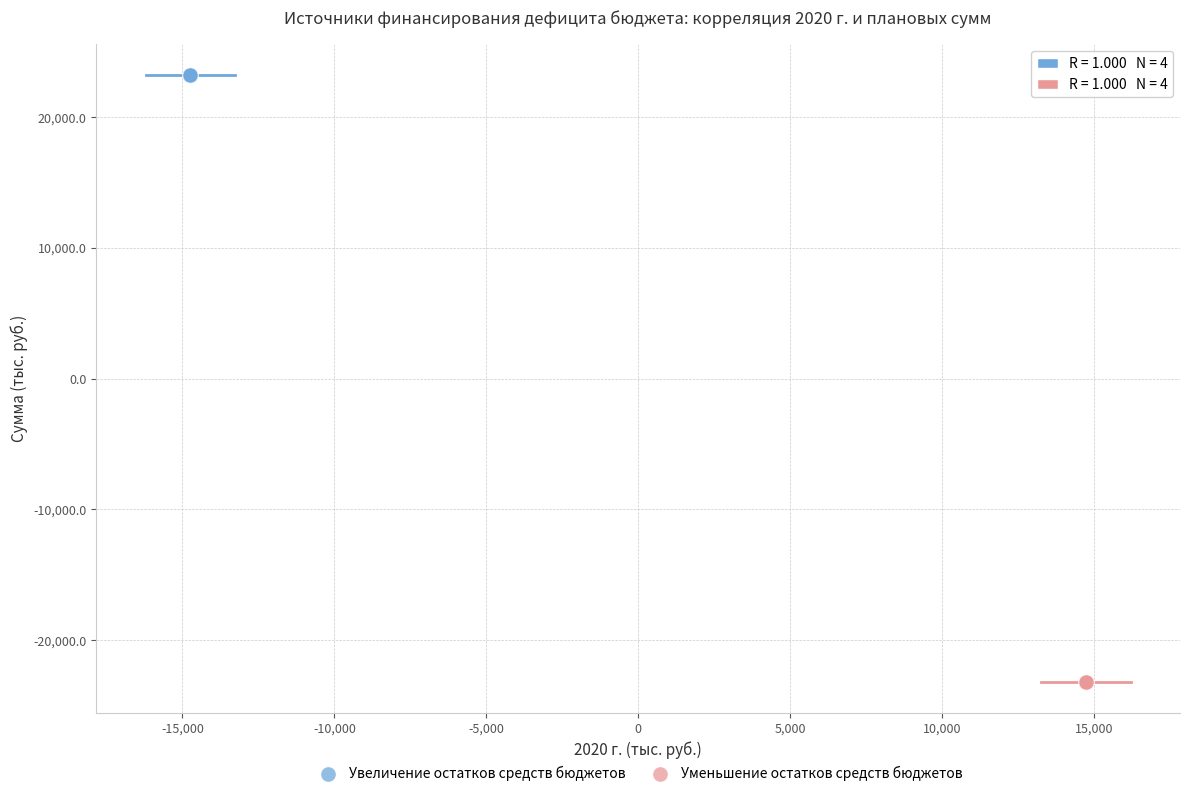

Which series contains the highest Y value?

Увеличение остатков средств бюджетов